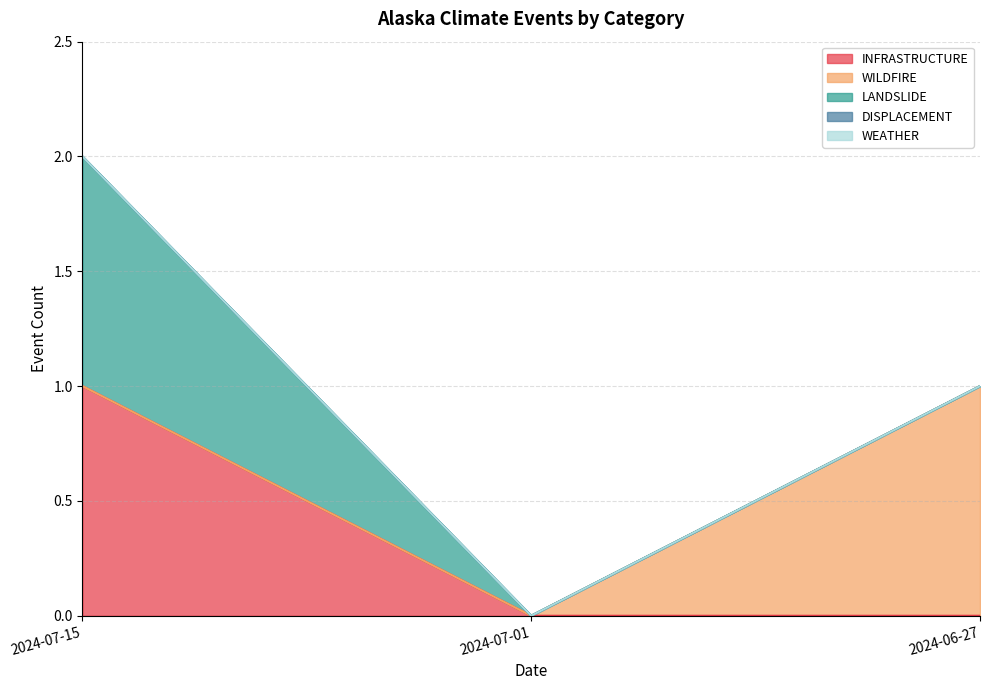

Reading right to left, extract all data points from this chart.

INFRASTRUCTURE: 0	0	1
WILDFIRE: 1	0	0
LANDSLIDE: 0	0	1
DISPLACEMENT: 0	0	0
WEATHER: 0	0	0